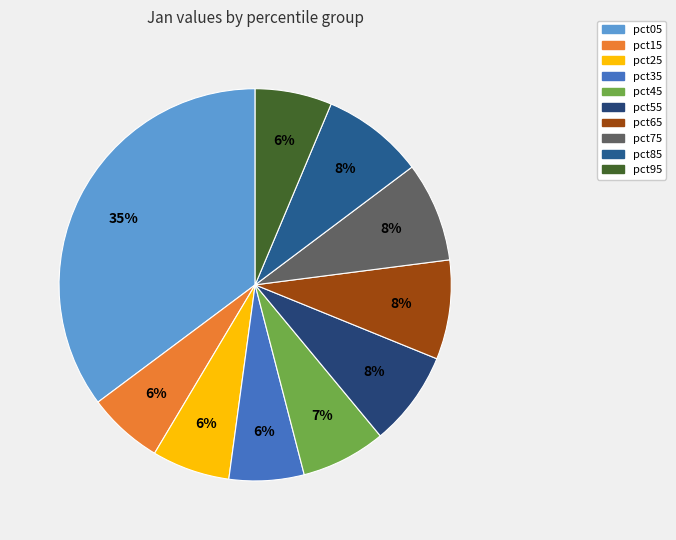

Does any single category account for the majority?

No